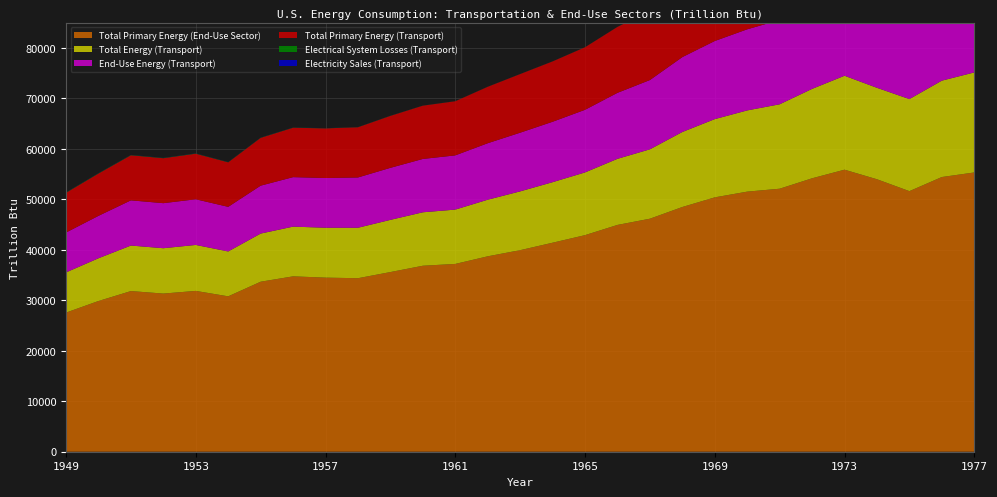

Reading left to right, what are all the values shown in this chart?

Total Primary Energy (Transport): 7879.5	8383.4	8933.5	8906.9	9030.1	8822.6	9474.4	9790.3	9836.7	9952.0	10297.6	10559.6	10733.8	11184.9	11620.1	11963.3	12398.7	13067.6	13718.2	14831.3	15471.3	16061.9	16694.4	17682.2	18577.3	18087.2	18210.5	19066.7	19786.3
Electricity Sales (Transport): 22.1	23.2	24.1	21.8	21.9	20.0	19.9	18.5	16.2	14.5	14.4	10.5	10.3	10.2	10.0	10.0	10.0	9.6	10.0	10.2	10.4	10.6	10.5	10.4	10.5	9.7	10.1	10.1	10.4
End-Use Energy (Transport): 7901.6	8406.6	8957.6	8928.7	9052.0	8842.6	9494.3	9808.9	9852.9	9966.5	10312.1	10570.1	10744.1	11195.1	11630.0	11973.3	12408.7	13077.2	13728.3	14841.5	15481.7	16072.6	16704.9	17692.6	18587.8	18097.0	18220.7	19076.8	19796.7
Electrical System Losses (Transport): 61.8	62.1	62.5	55.3	54.9	47.0	44.9	40.7	34.9	29.8	29.7	21.1	20.5	19.8	19.7	19.7	19.6	19.3	19.7	20.5	20.7	21.8	21.3	21.1	21.6	20.0	20.8	20.9	22.5
Total Energy (Transport): 7963.5	8468.7	9020.1	8984.0	9106.9	8889.6	9539.2	9849.6	9887.8	9996.3	10341.8	10591.2	10764.5	11214.9	11649.7	11993.0	12428.3	13096.6	13748.0	14862.0	15502.5	16094.4	16726.2	17713.7	18609.4	18116.9	18241.4	19097.7	19819.2
Total Primary Energy (End-Use Sector): 27570.1	29866.7	31835.3	31341.9	31868.7	30793.6	33689.8	34753.8	34498.1	34385.6	35603.2	36856.3	37215.0	38723.2	39940.7	41419.4	42918.8	44944.4	46176.4	48495.8	50406.2	51540.4	52120.0	54187.0	55891.0	53994.6	51638.4	54436.3	55340.0